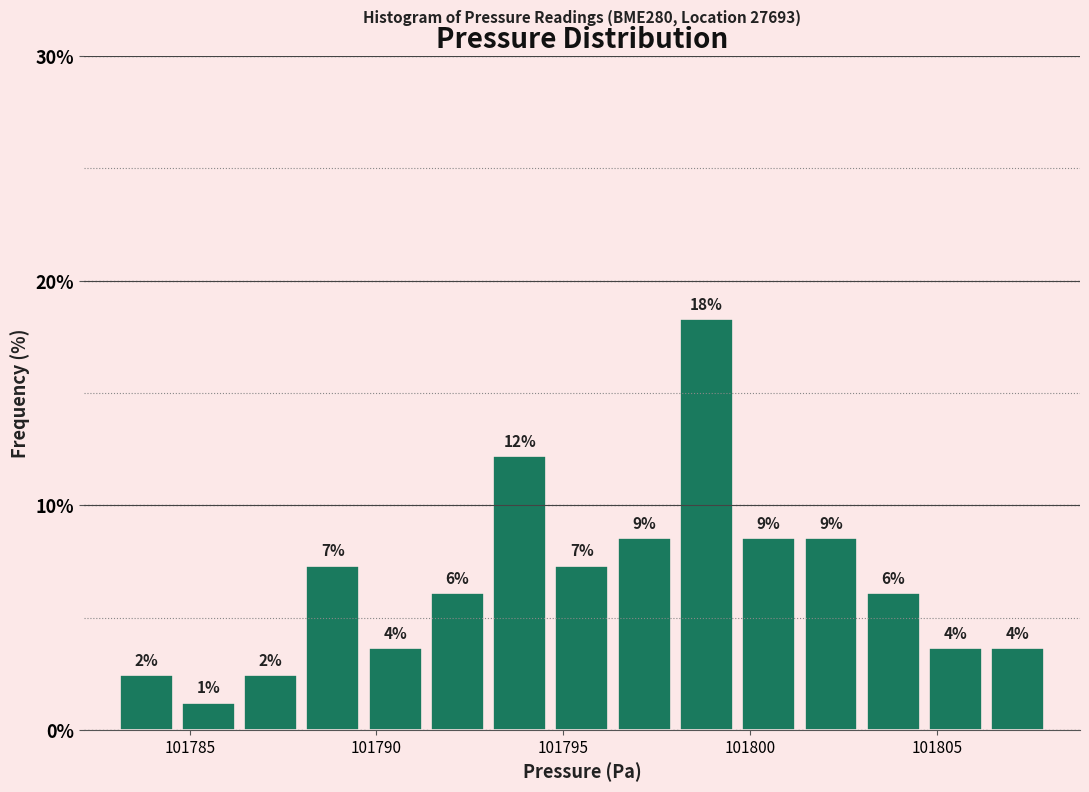

Read against the x-axis, roughly where is the centre of the tallest bar?

101799.0